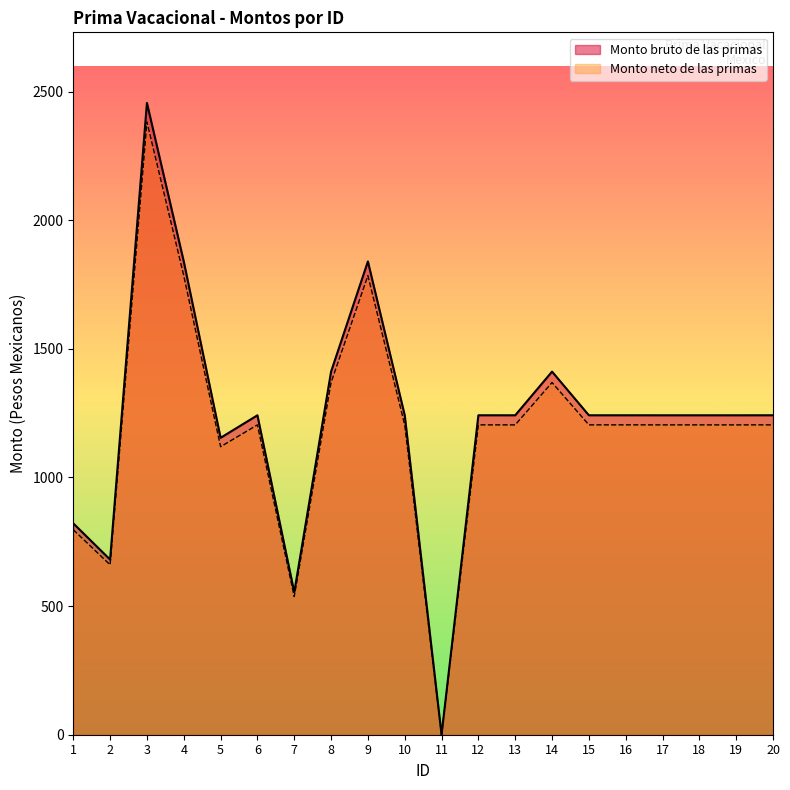

What are all the series names shown in the legend?

Monto bruto de las primas, Monto neto de las primas